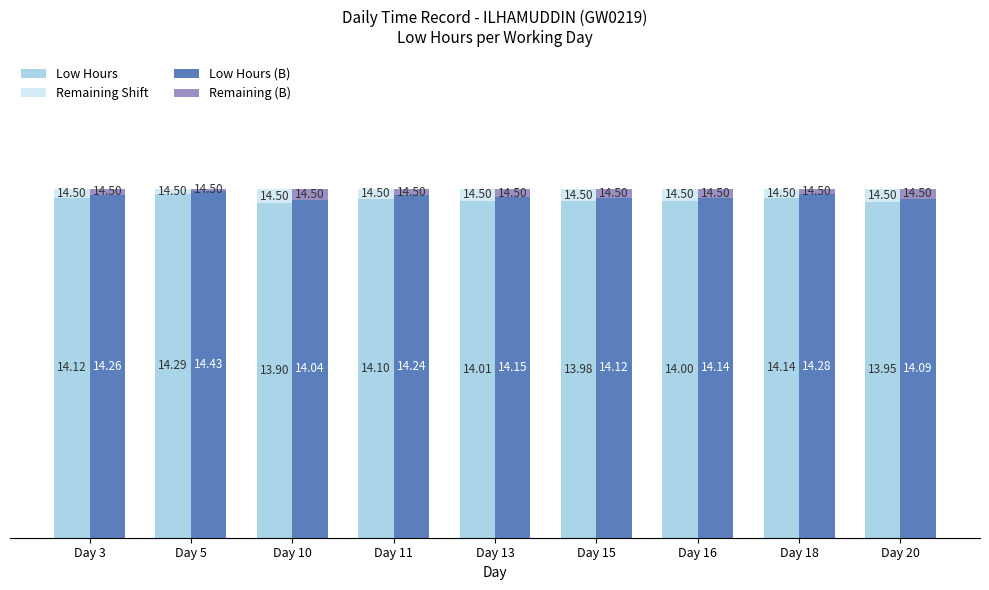

Rank the series by their maximum value, from lowest to highest.

Remaining (B), Remaining Shift, Low Hours, Low Hours (B)